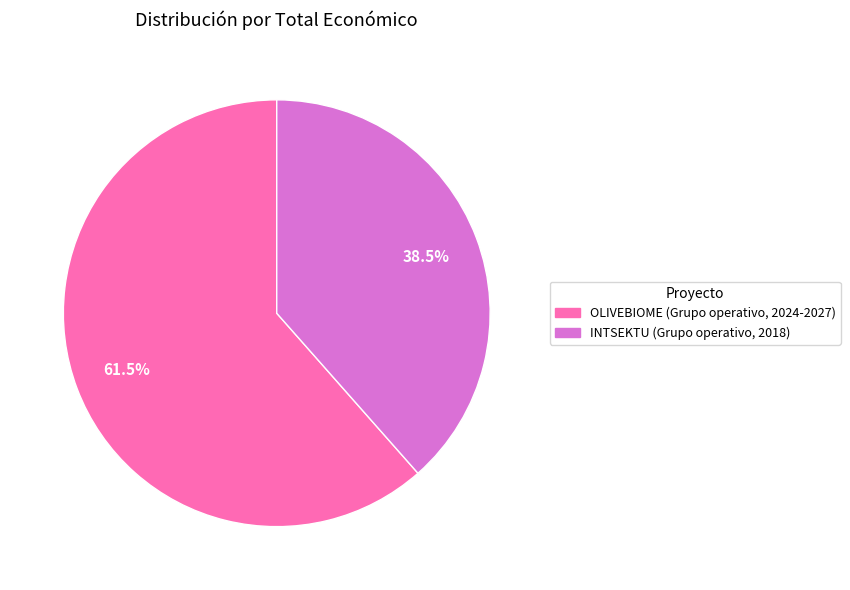

Rank the categories by value from highest to lowest.

OLIVEBIOME (Grupo operativo, 2024-2027), INTSEKTU (Grupo operativo, 2018)